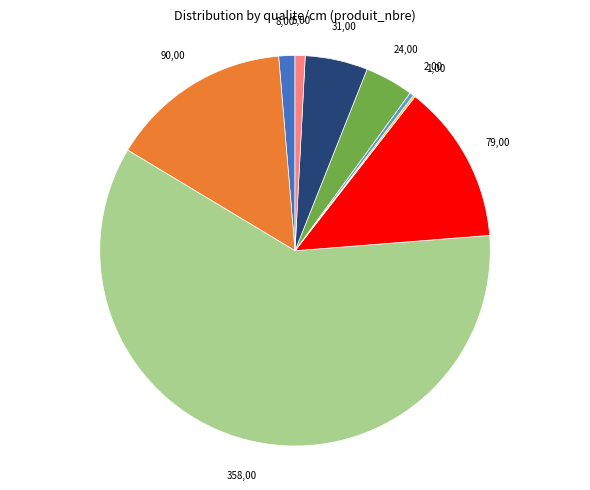

Does any single category account for the majority?

Yes